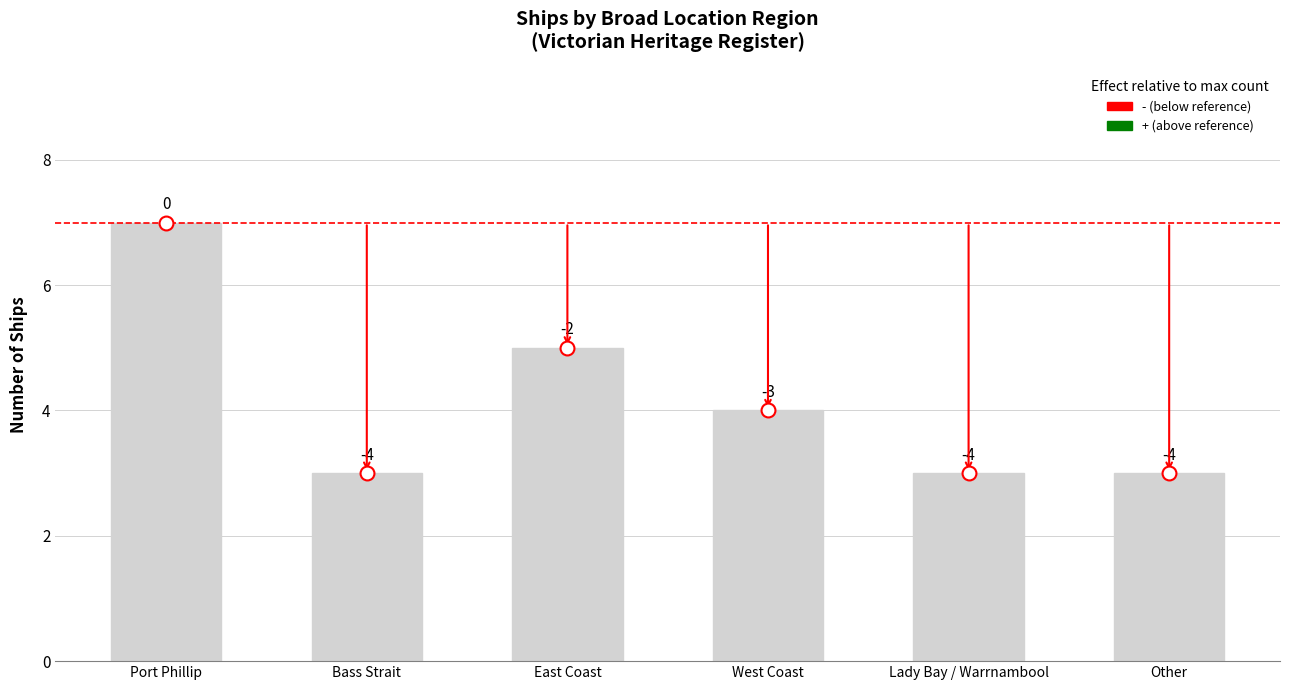

Are the bars horizontal?

No